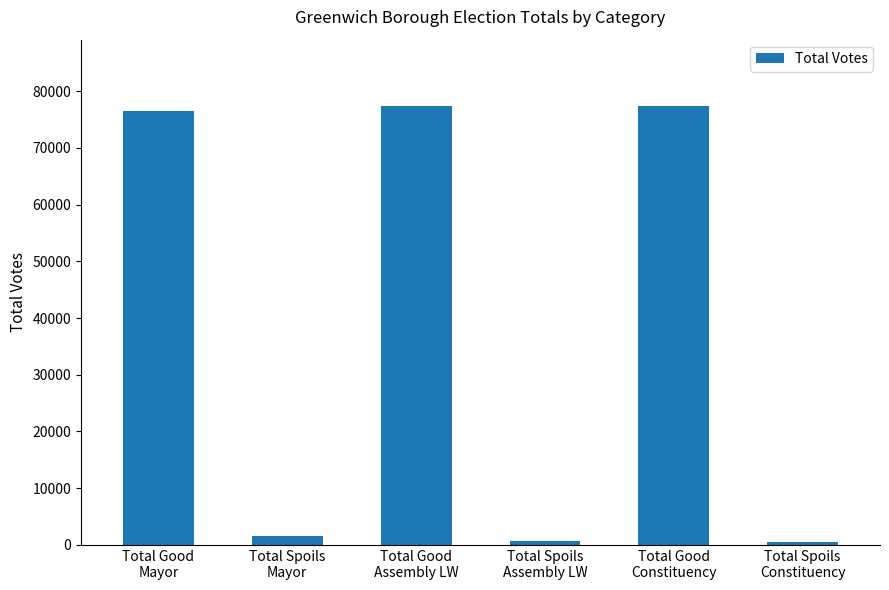

Approximately how many times larger is the value at Total Good
Assembly LW compared to Total Spoils
Assembly LW?

119.8